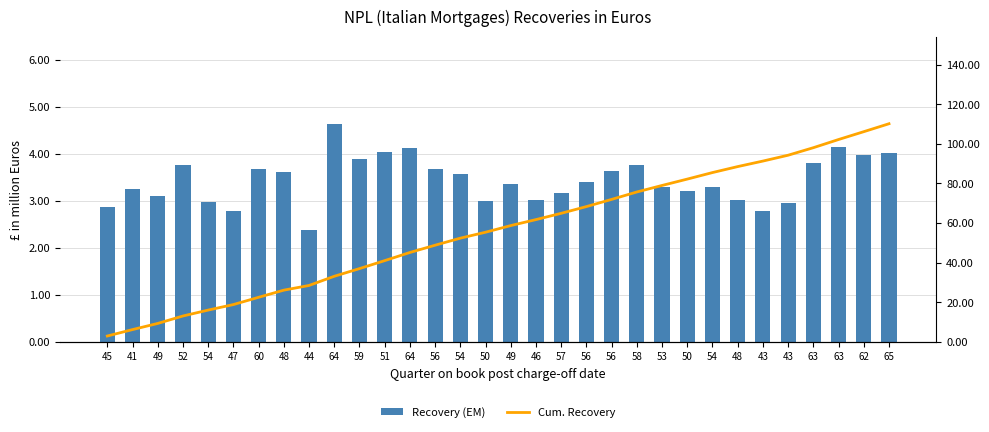

How many values in the Cum. Recovery series exceed 58?

16